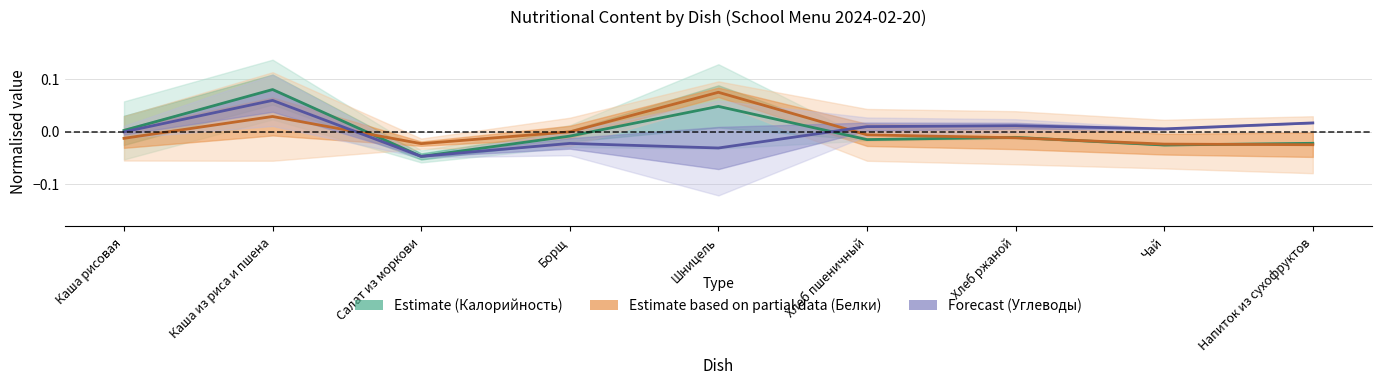

At which label does Углеводы first exceed 0?

Каша из риса и пшена